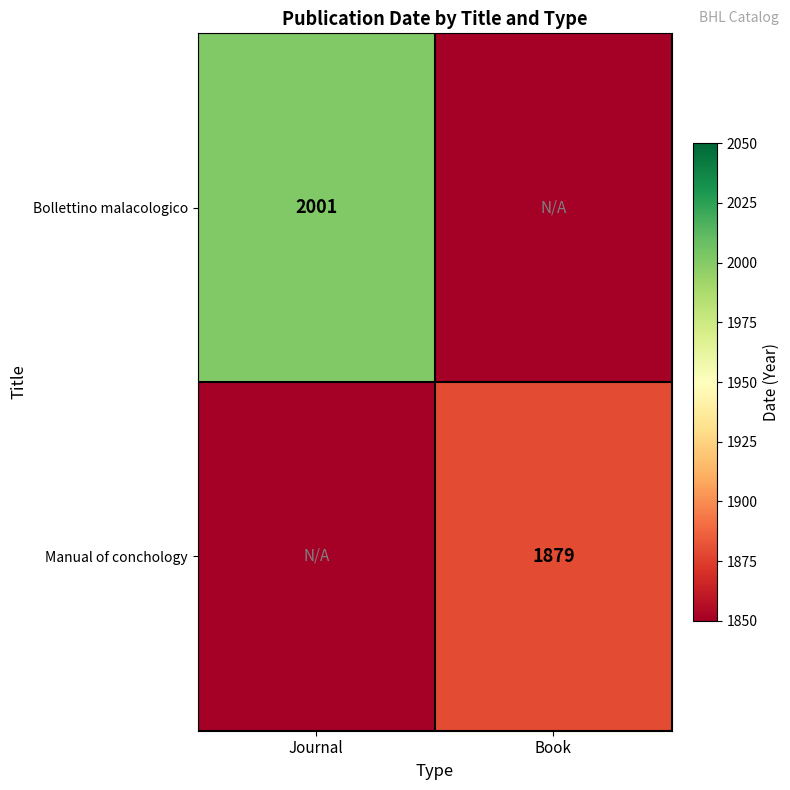

The value of Manual of conchology at Book is 969. True or false?

False